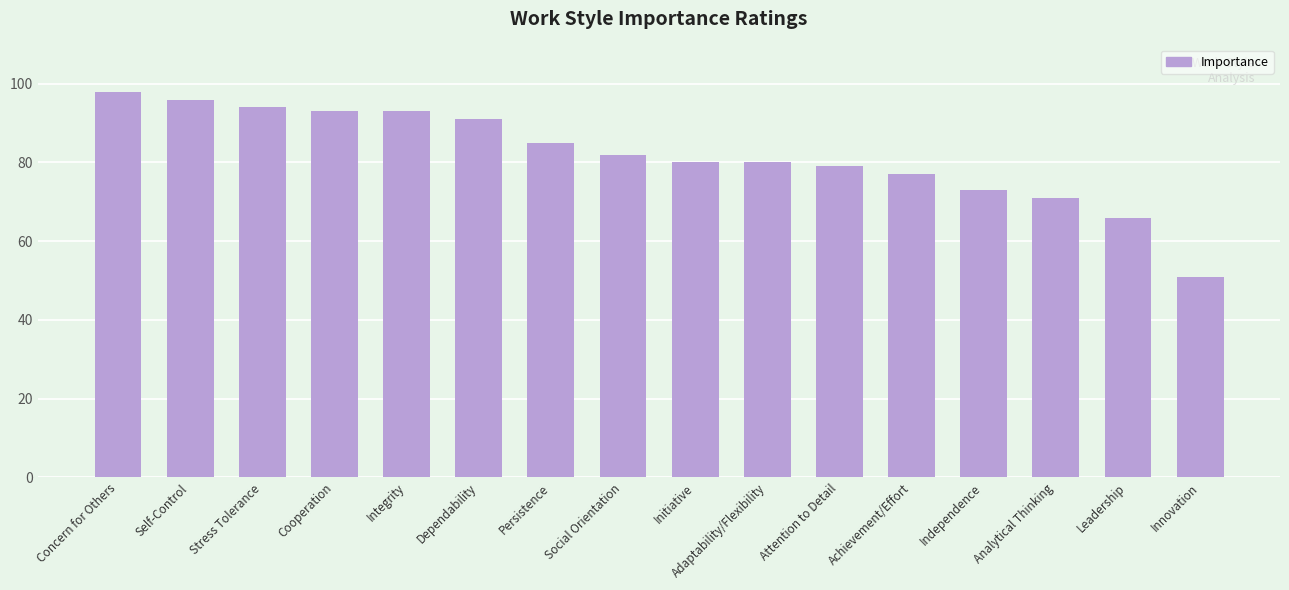

Is it true that the value at Dependability is 50?

False